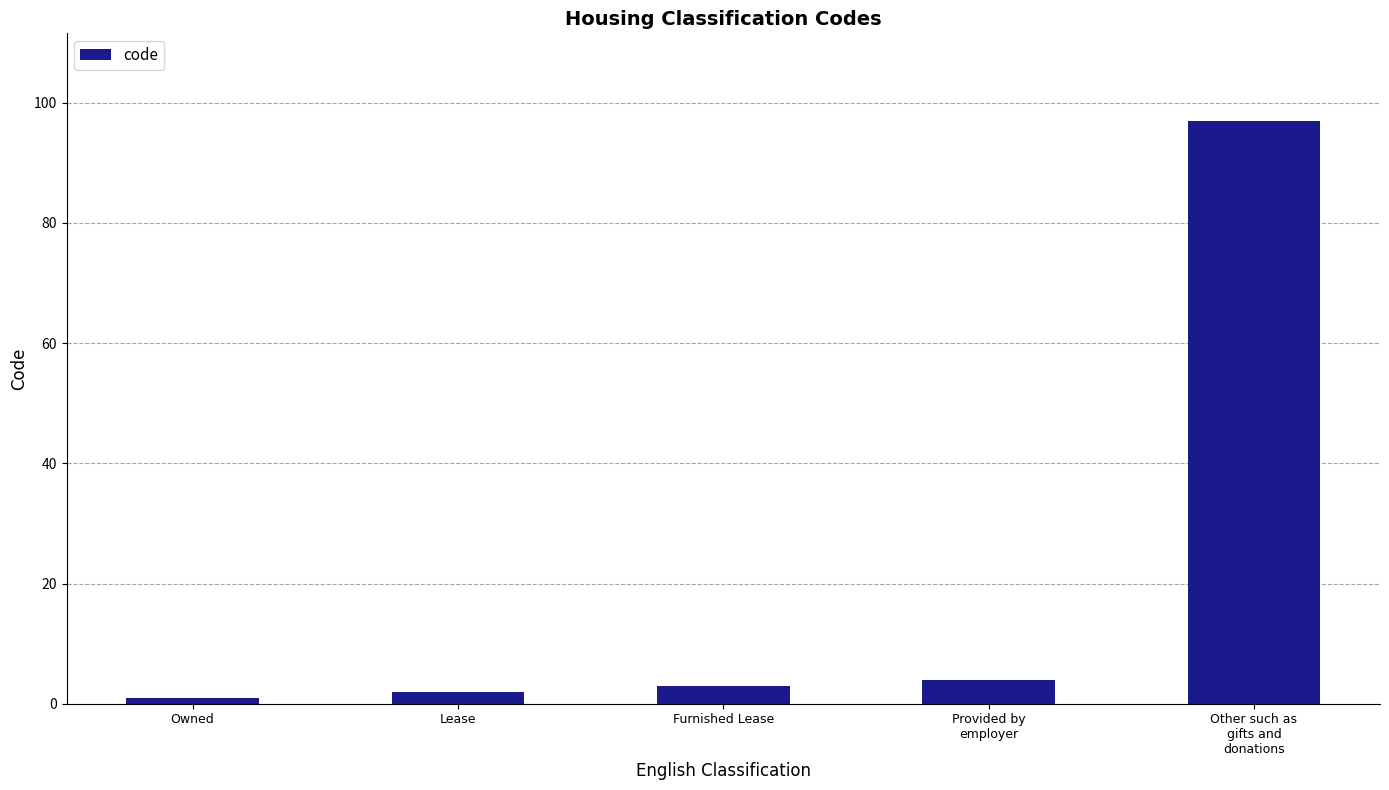

What is the greatest value displayed?

97